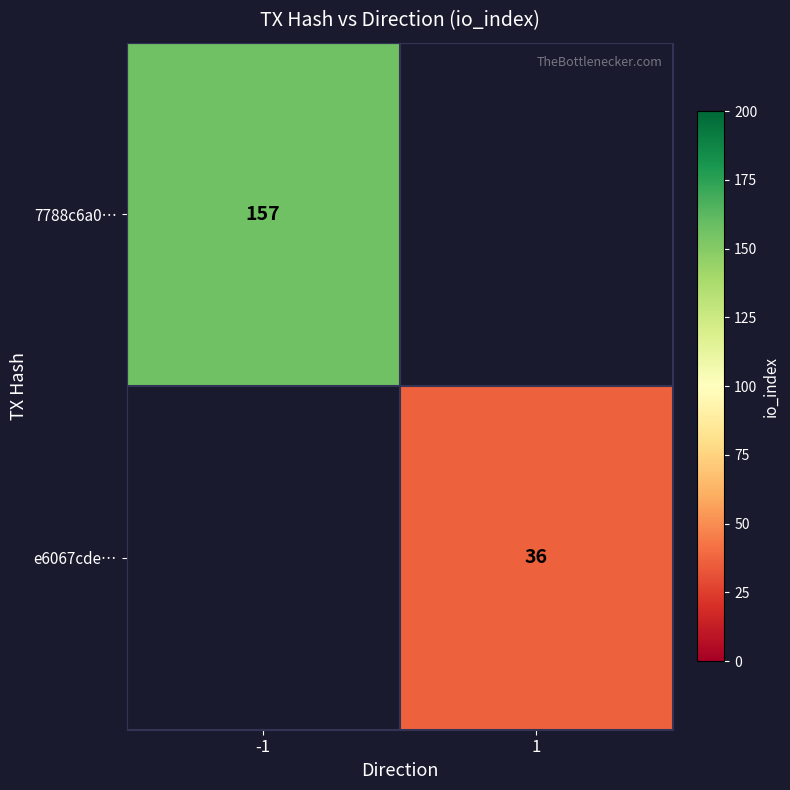

At which category does the chart reach its minimum across all series?

1